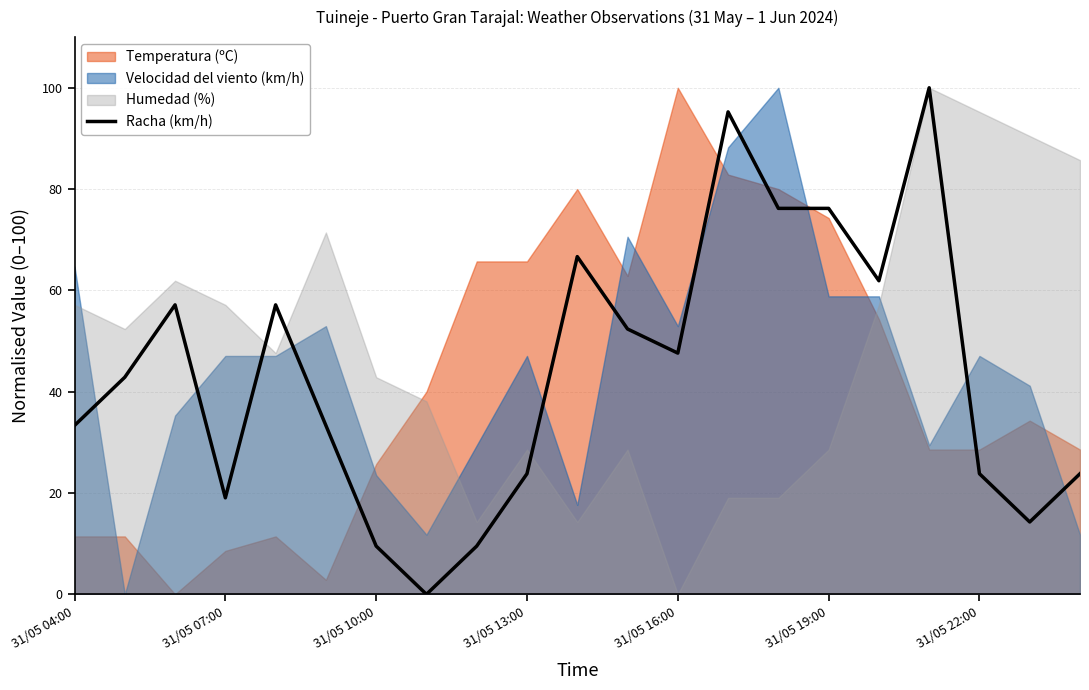

How many positive values are there?

20